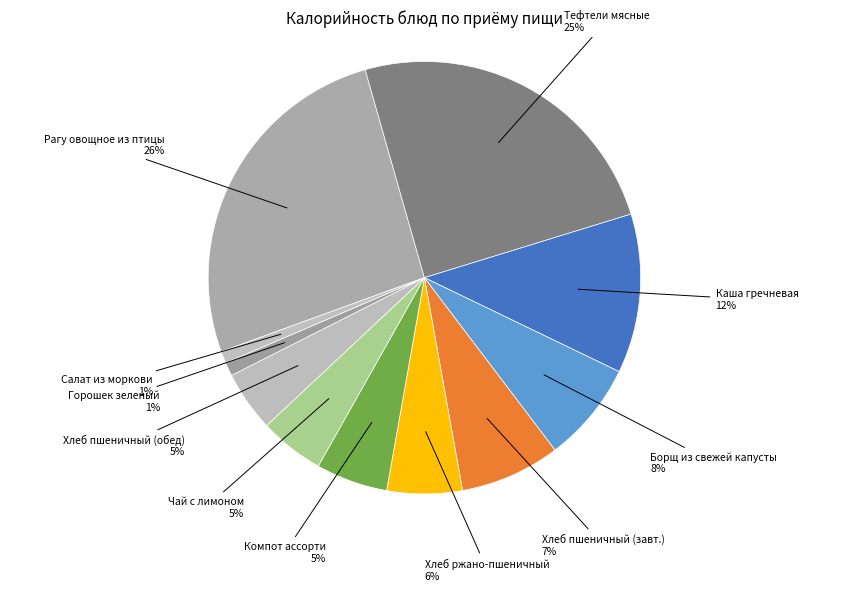

The Борщ из свежей капусты slice represents 1% of the pie. True or false?

False